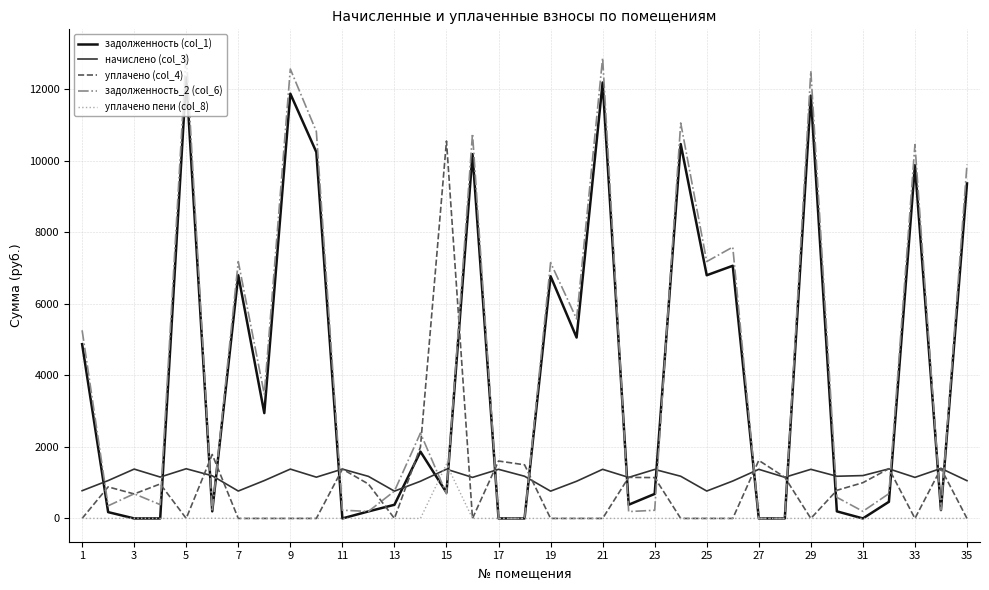

What is the highest value of the задолженность (col_1) series?

12334.5